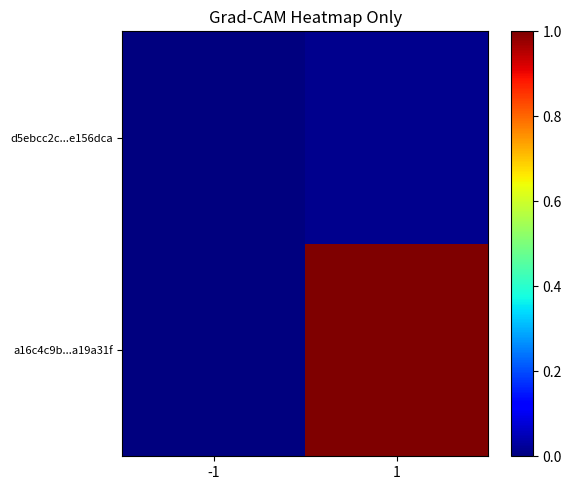

Rank the series by their maximum value, from highest to lowest.

a16c4c9b...a19a31f, d5ebcc2c...e156dca